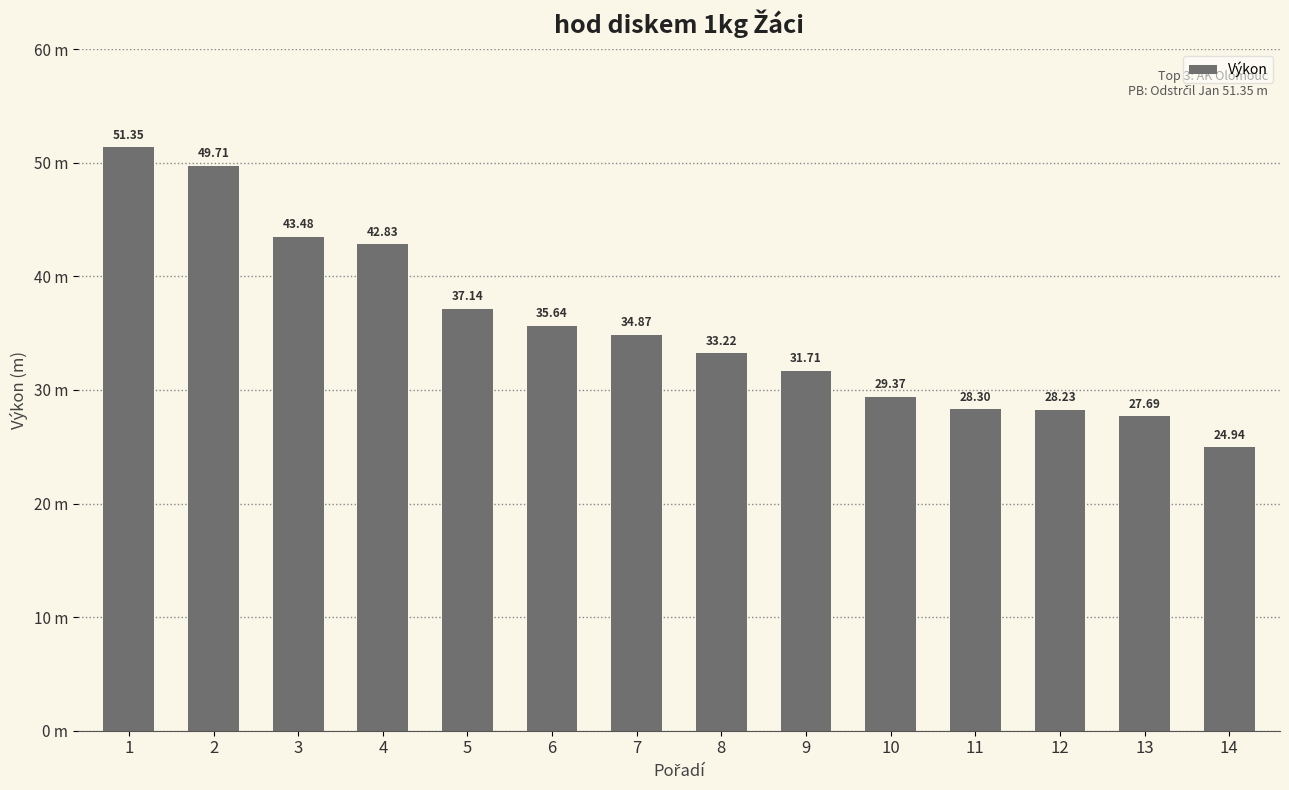

What is the average value?

35.6